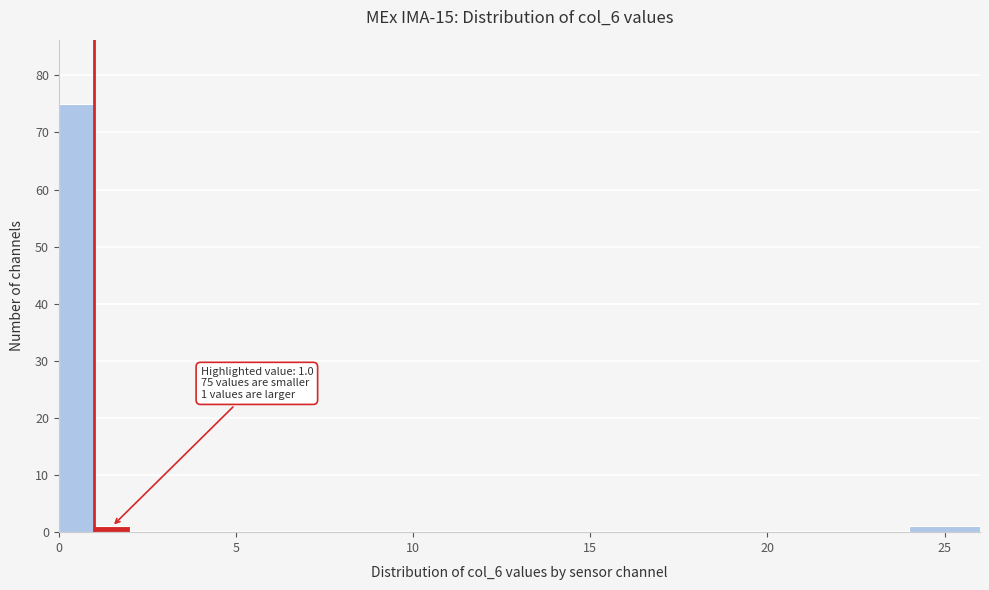

Read against the x-axis, roughly where is the centre of the tallest bar?

0.5